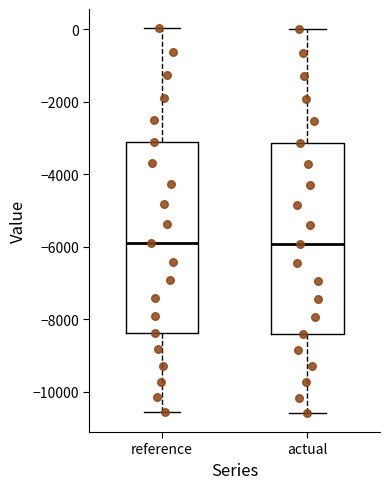

Reading left to right, transcribe this box plot: for each box, give where its median line is, the range the box spans, and where its two whiskers end, as read against the y-axis. The values are not printed on the chart, so give them approximately, as read against the axis.

reference: median -6000, box -8400 to -3200, whiskers -10600 to 0
actual: median -6000, box -8400 to -3200, whiskers -10600 to 0